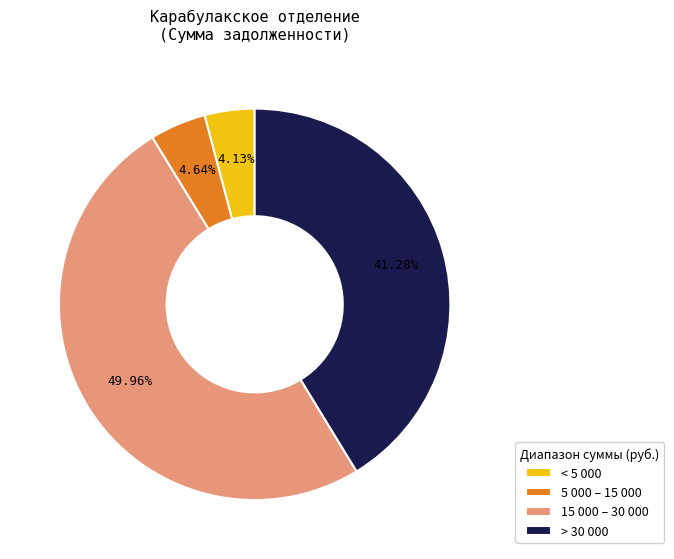

Rank the categories by value from lowest to highest.

< 5 000, 5 000 – 15 000, > 30 000, 15 000 – 30 000